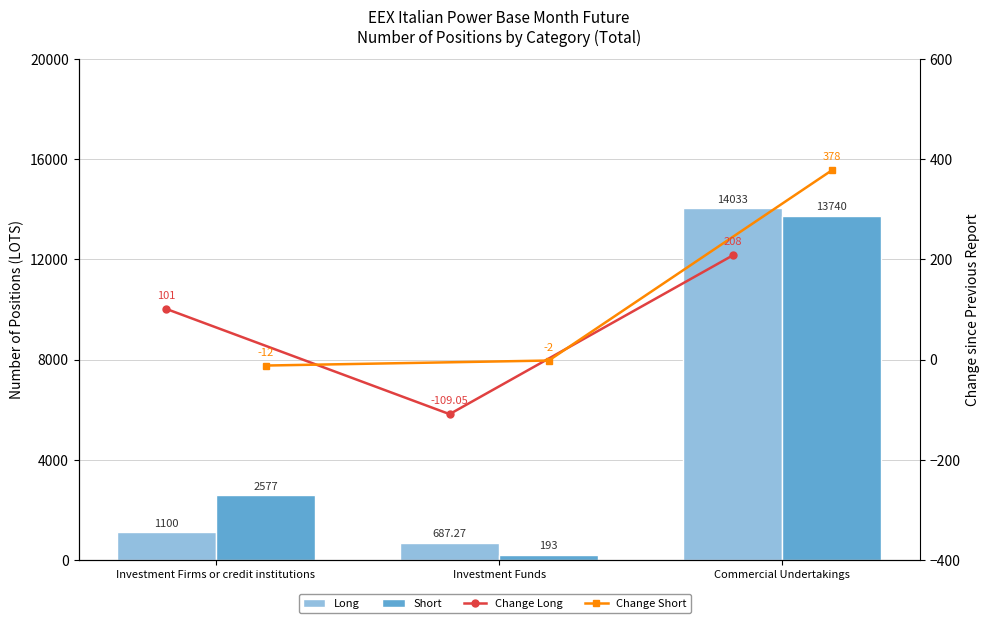

List the series in order of their peak value, highest first.

Long, Short, Change Short, Change Long